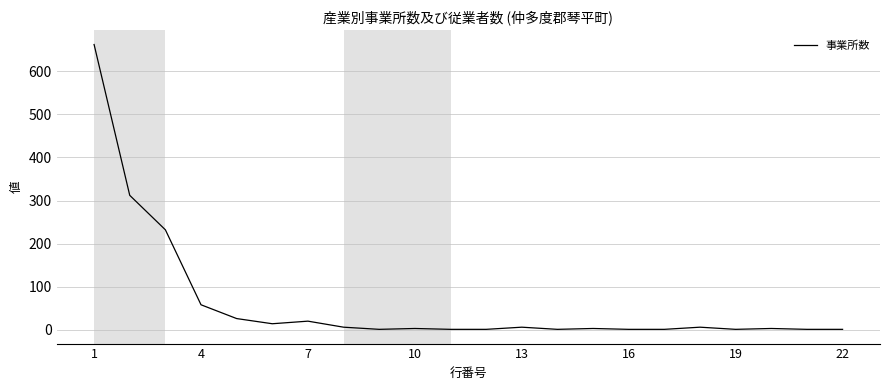

What is the greatest value displayed?

662